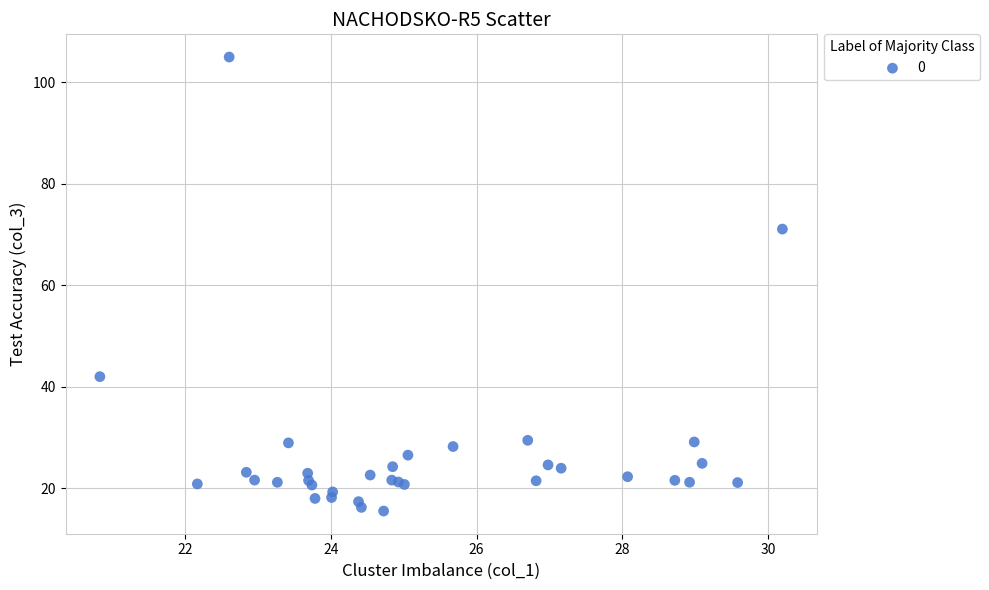

What Y value in the scatter plot is closest to 60?

71.0